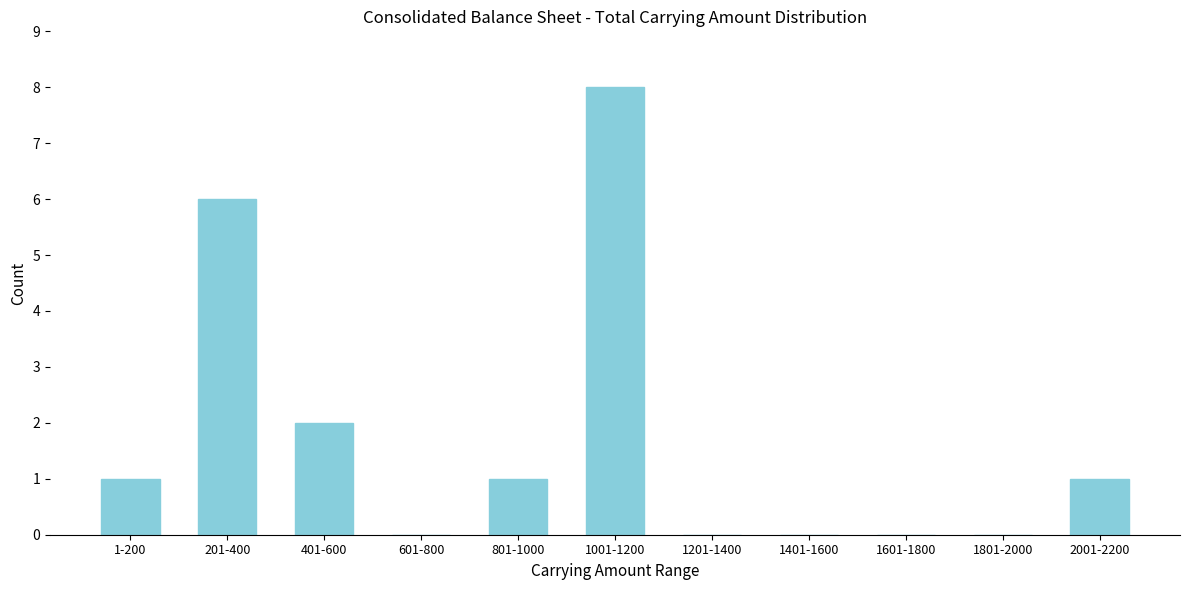

Reading left to right, extract all data points from this chart.

1-200=1	201-400=6	401-600=2	601-800=0	801-1000=1	1001-1200=8	1201-1400=0	1401-1600=0	1601-1800=0	1801-2000=0	2001-2200=1